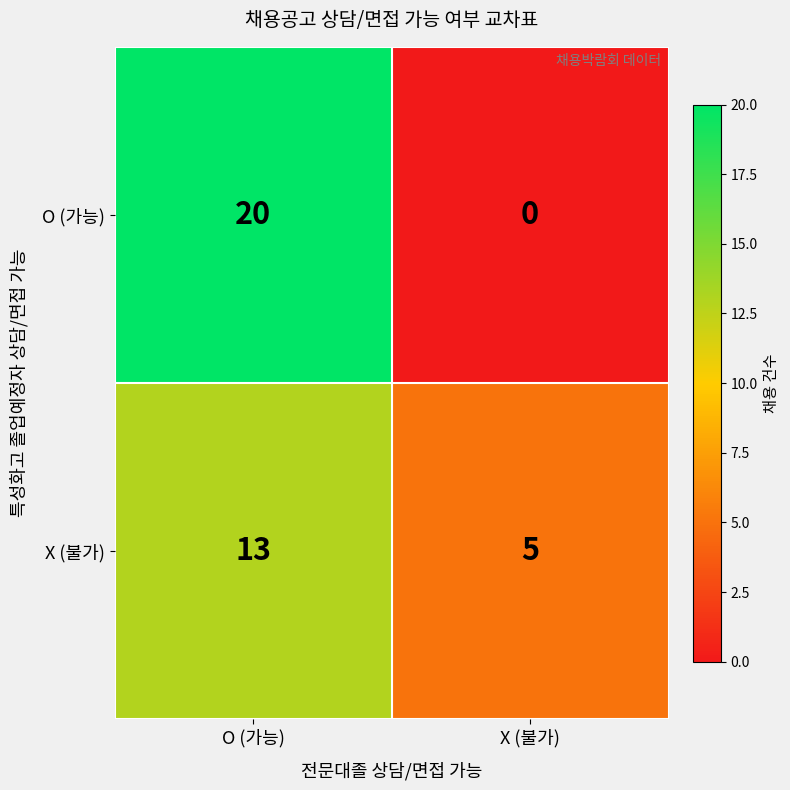

How many distinct data groups are displayed?

2